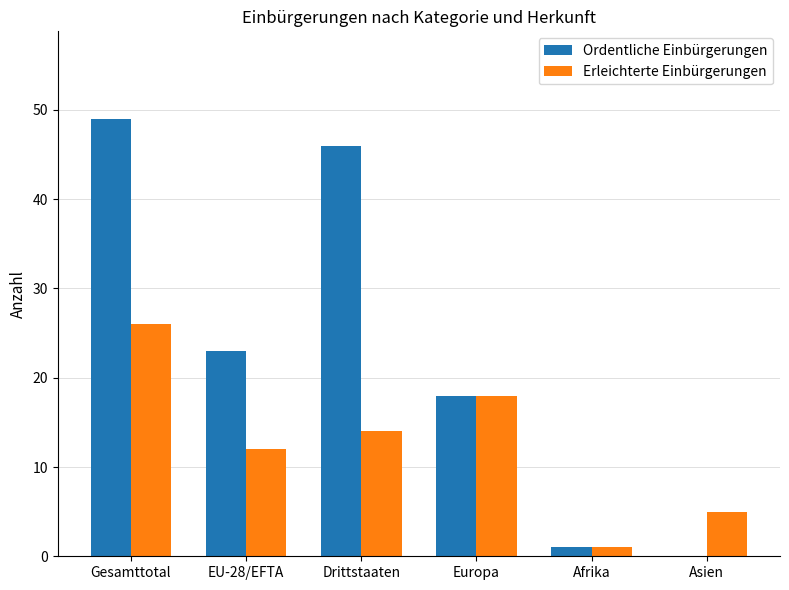

Does the chart contain stacked bars?

No